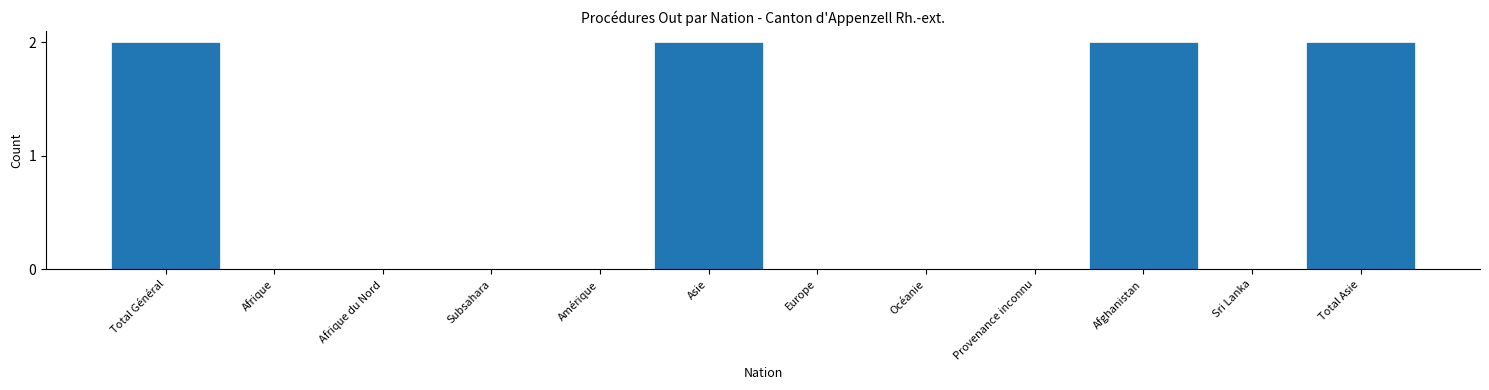

Reading left to right, what are all the values shown in this chart?

Total Général=2	Afrique=0	Afrique du Nord=0	Subsahara=0	Amérique=0	Asie=2	Europe=0	Océanie=0	Provenance inconnu=0	Afghanistan=2	Sri Lanka=0	Total Asie=2